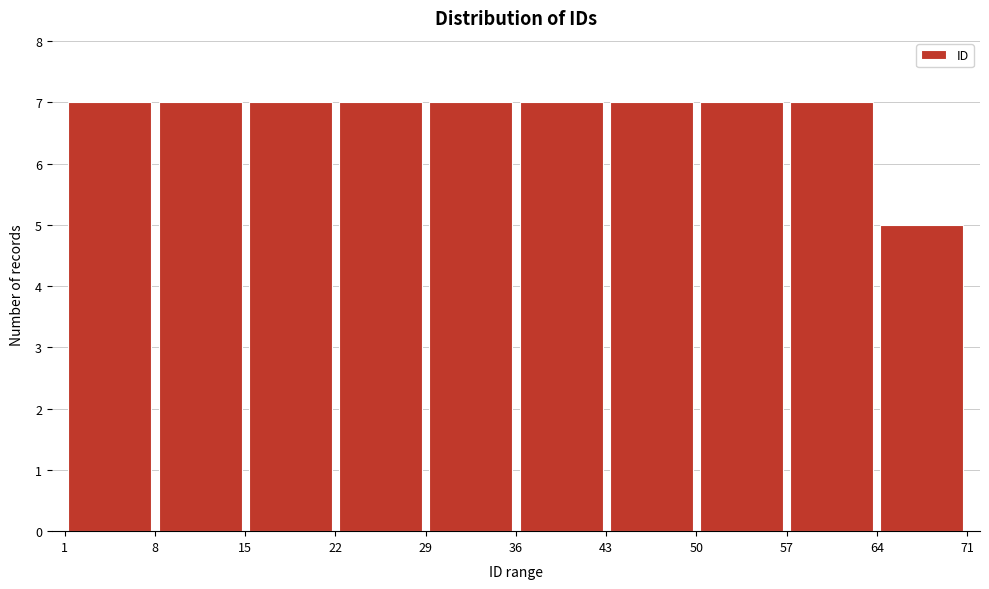

What is the height of the bar covering 15 to 22 on the x-axis? The values are not printed on the chart, so give them approximately, as read against the axis.

7